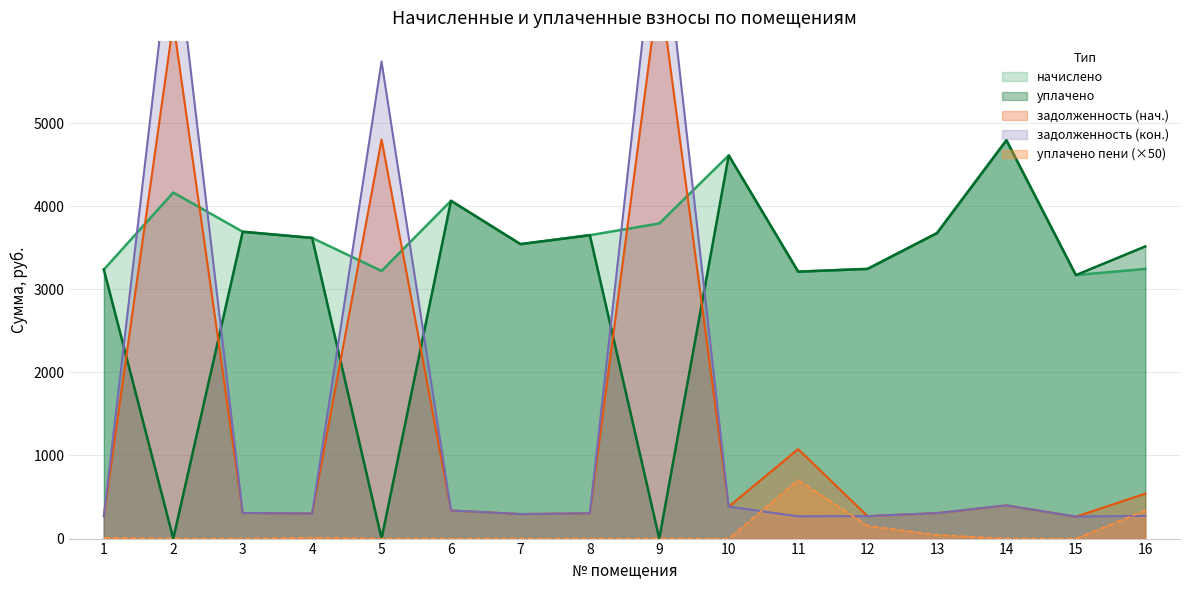

What is the average value of the начислено series?

3684.1